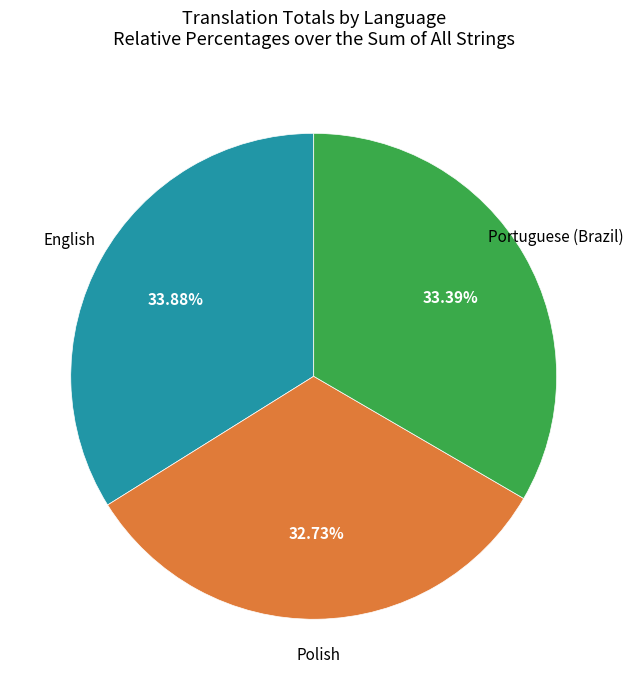

Is there any slice that represents more than half of the pie?

No